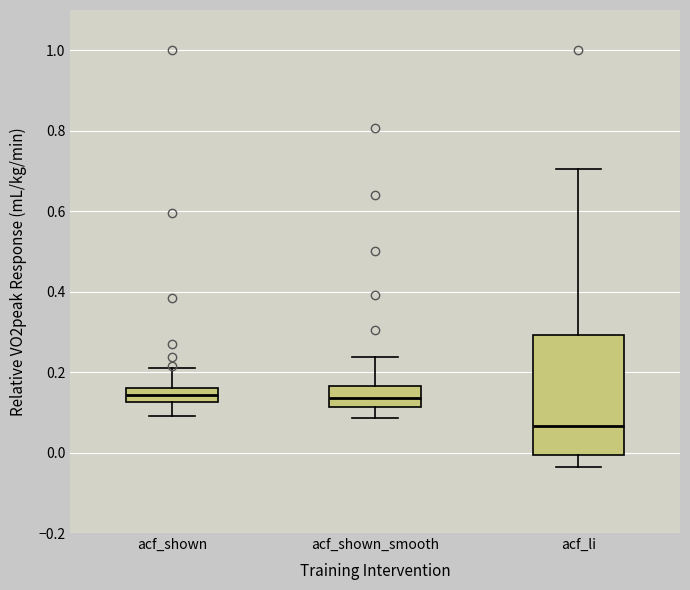

Reading left to right, transcribe this box plot: for each box, give where its median line is, the range the box spans, and where its two whiskers end, as read against the y-axis. The values are not printed on the chart, so give them approximately, as read against the axis.

acf_shown: median 0.14, box 0.12 to 0.16, whiskers 0.10 to 0.22
acf_shown_smooth: median 0.14, box 0.12 to 0.16, whiskers 0.08 to 0.24
acf_li: median 0.06, box 0.00 to 0.30, whiskers -0.04 to 0.70